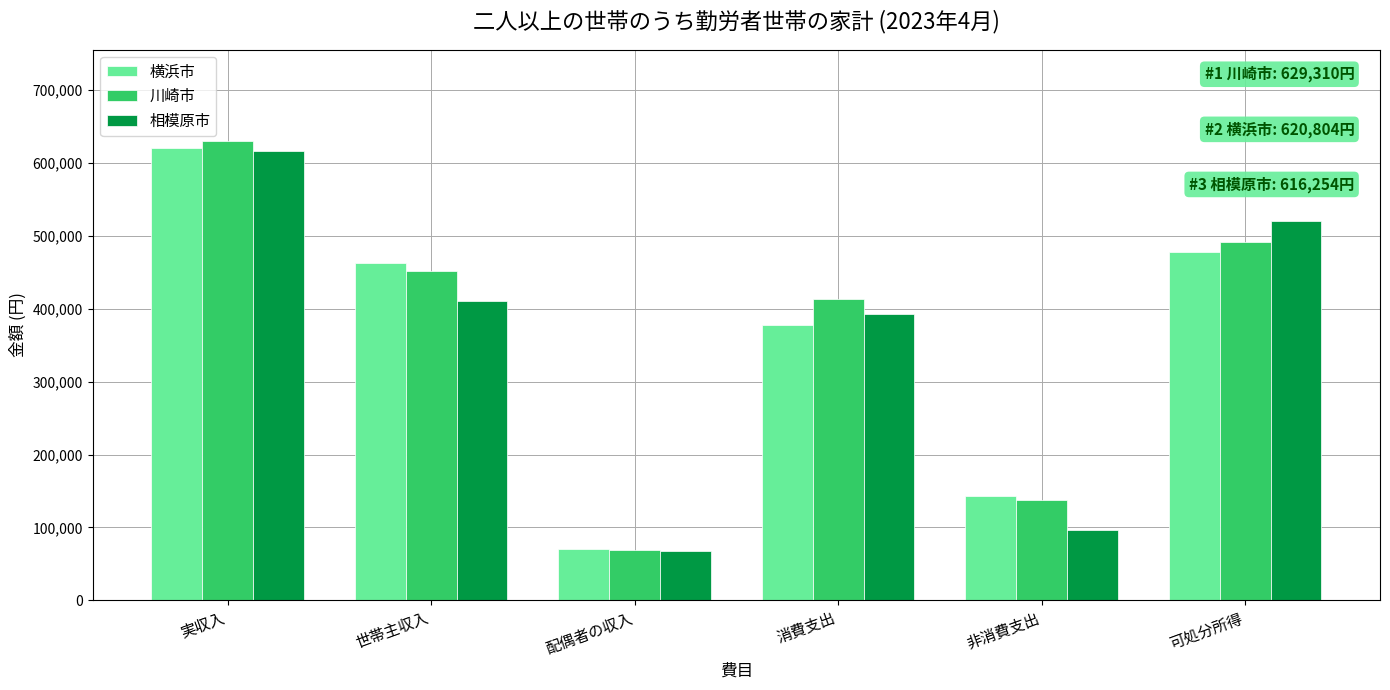

Between 消費支出 and 可処分所得, which series saw the biggest shift?

相模原市